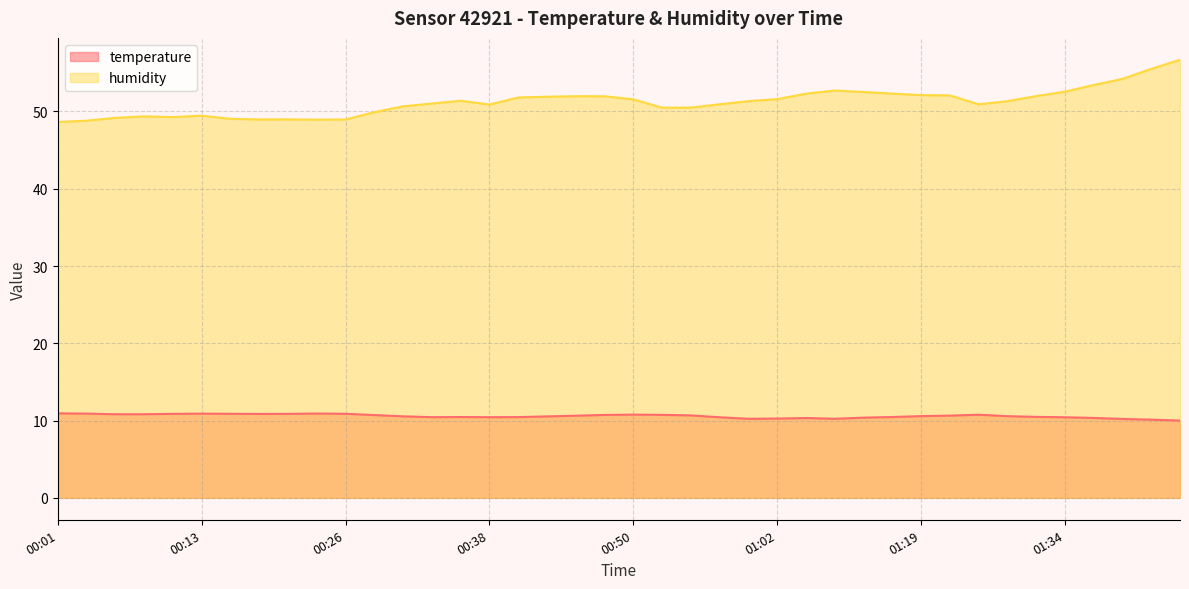

Between 01:13 and 00:45, which is larger?

00:45